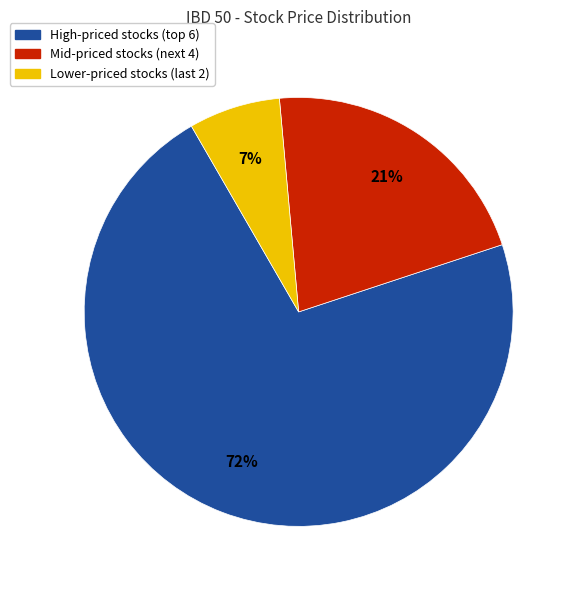

To the nearest percent, what is the average slice percentage?

33%